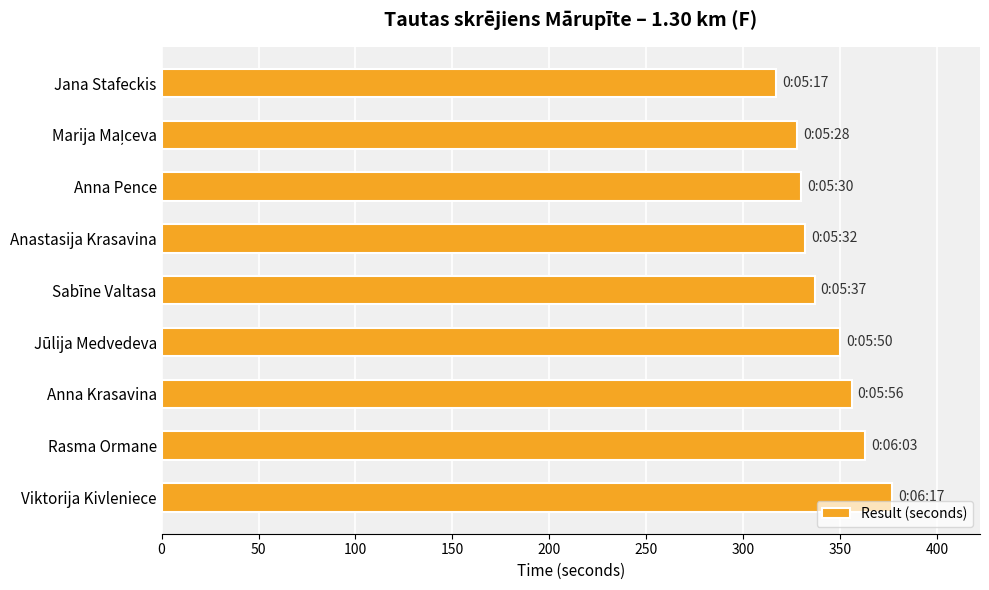

What is the change in value from Sabīne Valtasa to Jūlija Medvedeva?

+13